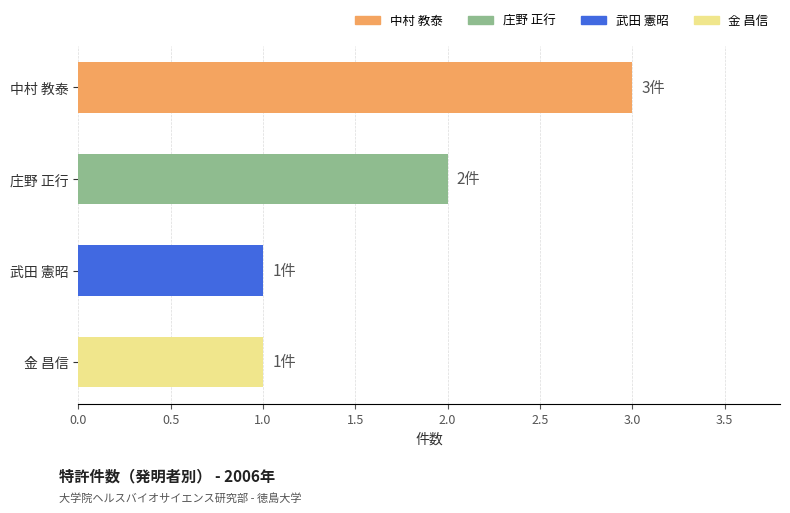

What is the smallest value displayed?

1